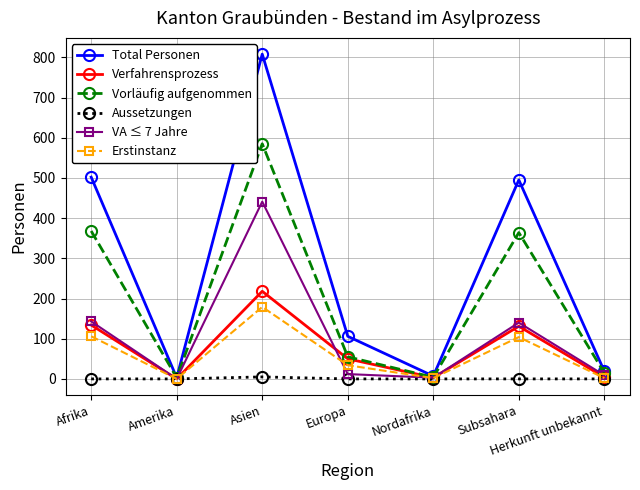

True or false: Aussetzungen has a value of 0 at Subsahara.

True